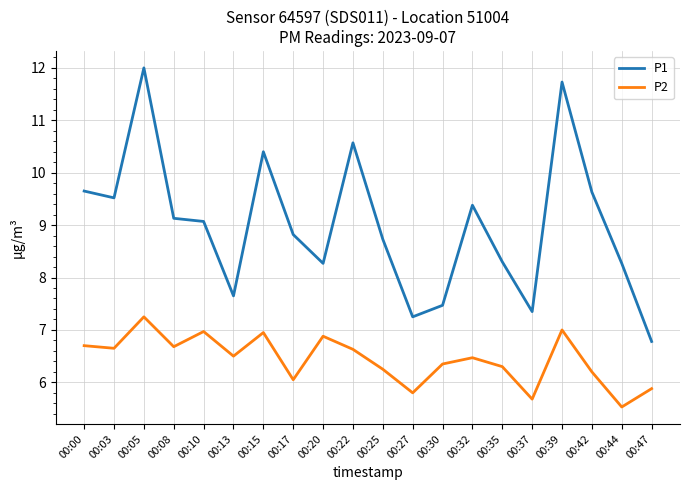

Between 00:27 and 00:35, which series saw the biggest shift?

P1